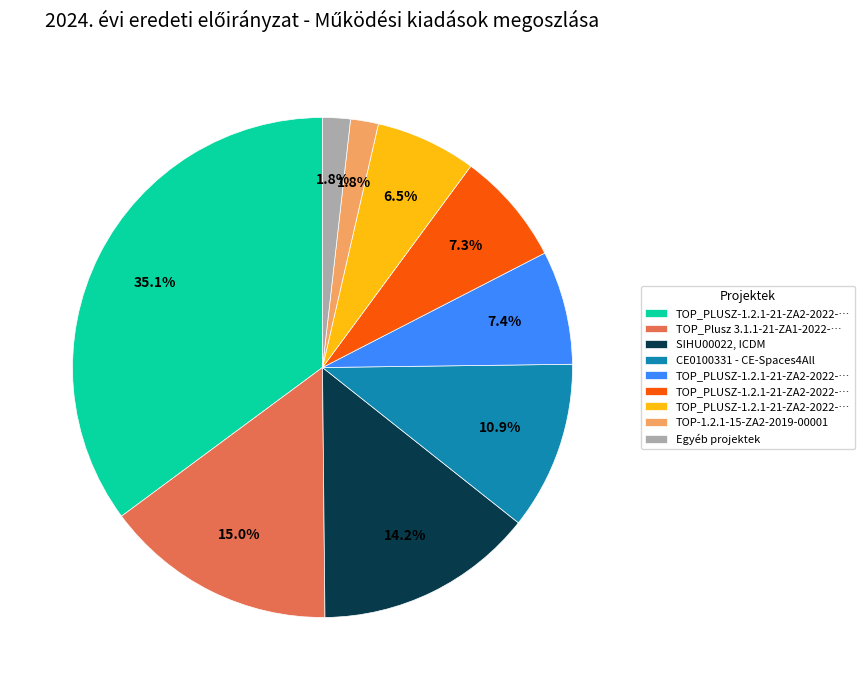

Does any single category account for the majority?

No